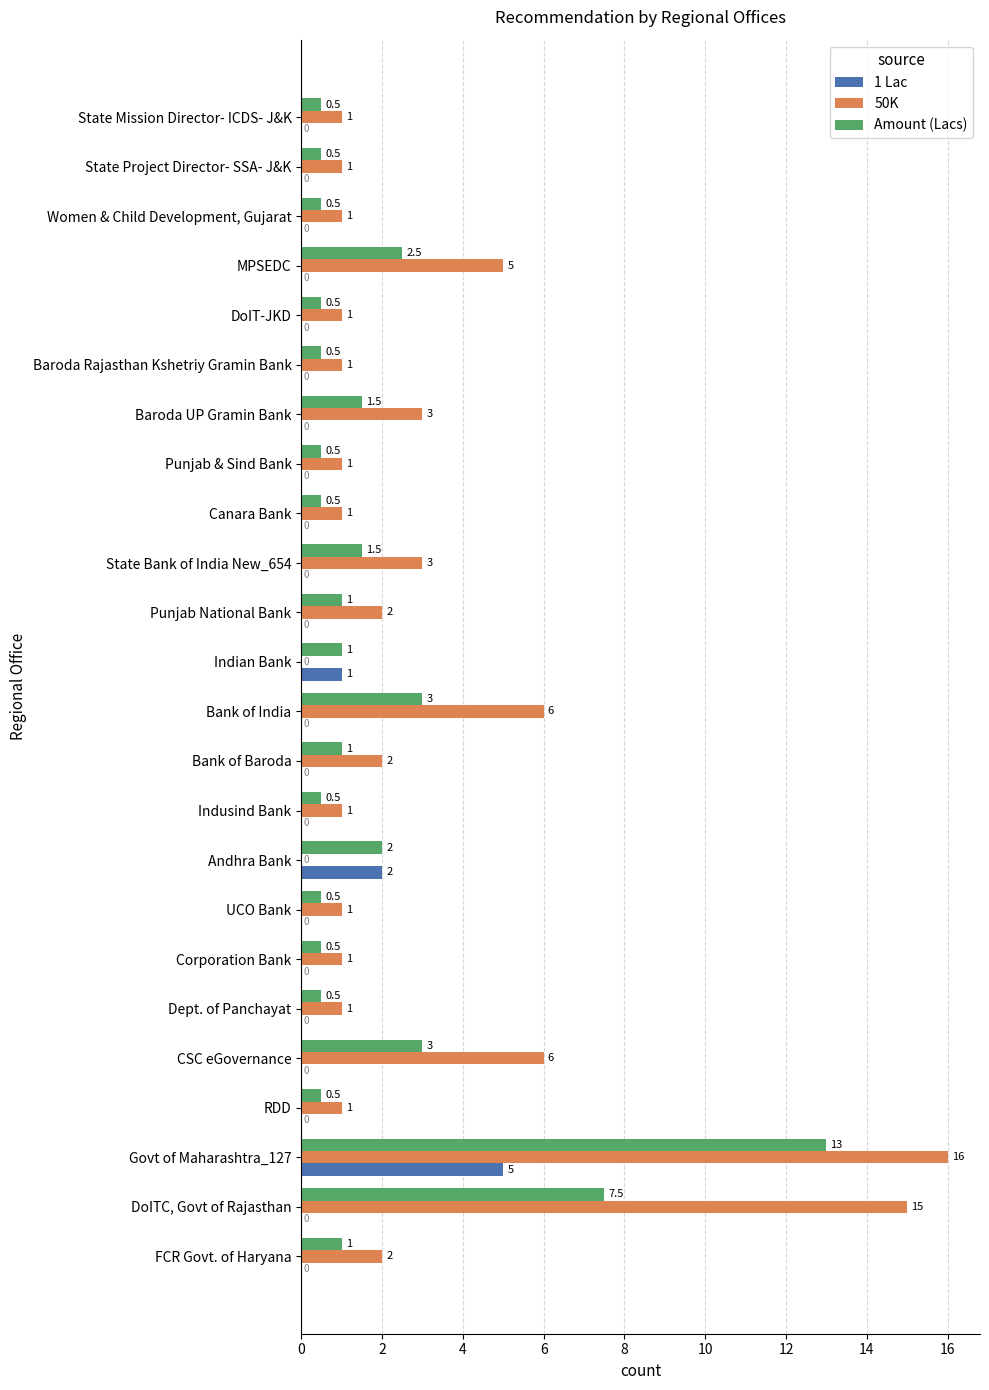

What are all the series names shown in the legend?

1 Lac, 50K, Amount (Lacs)